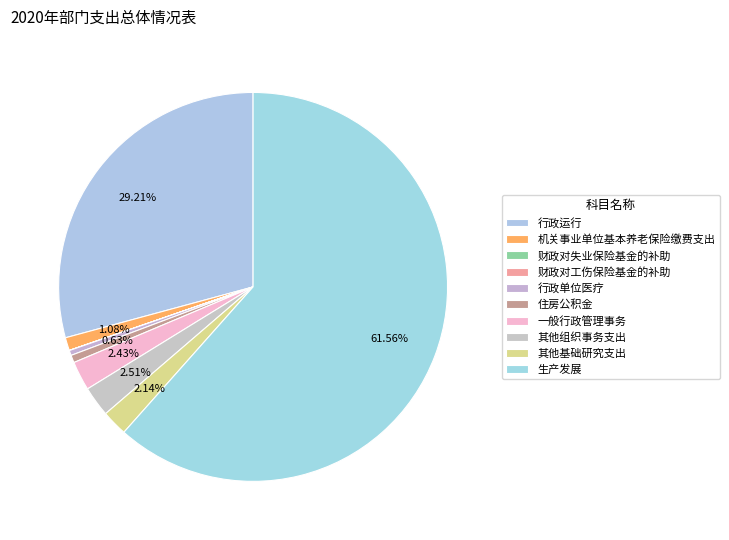

Count the number of slices in the pie.

10